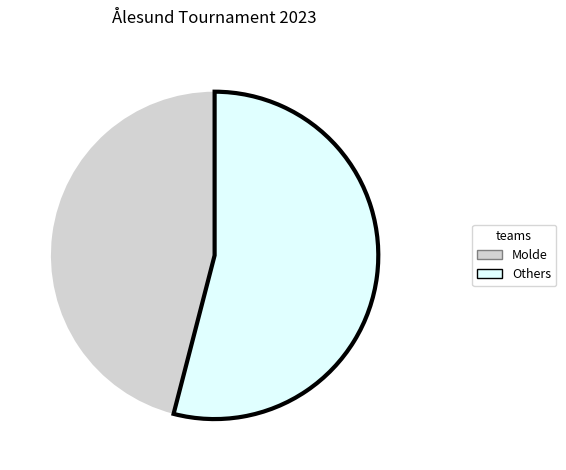

Does any single category account for the majority?

Yes